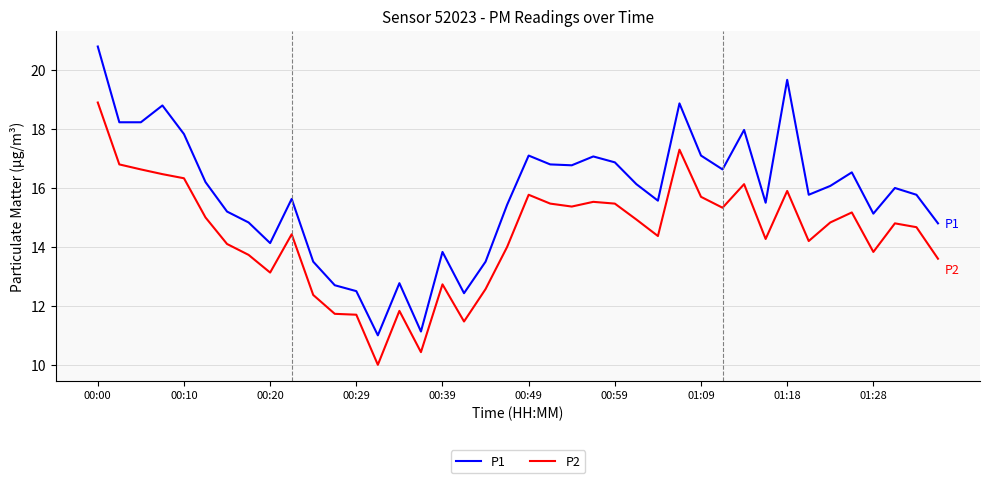

True or false: P2 and P1 intersect in this chart.

False